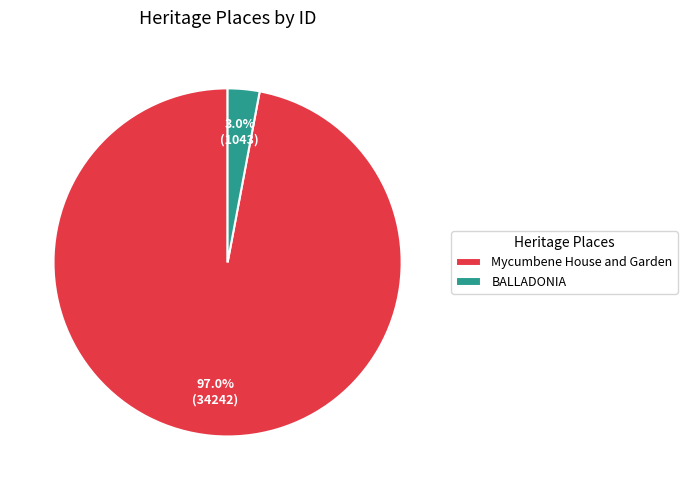

To the nearest percent, what is the combined percentage of Mycumbene House and Garden and BALLADONIA?

100%